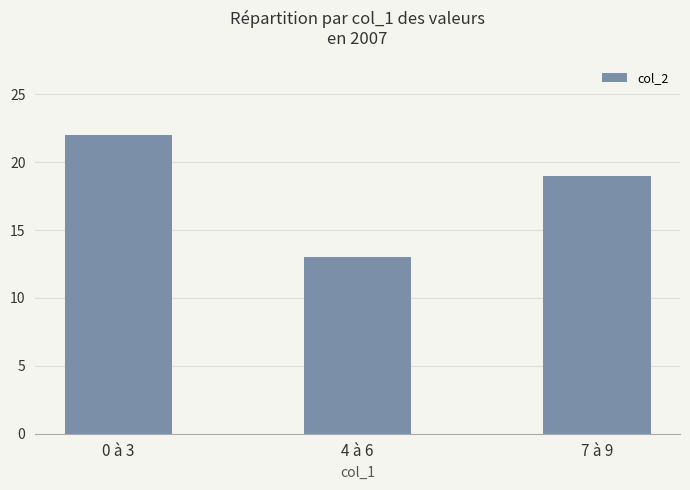

Is it true that the value at 0 à 3 is 22?

True